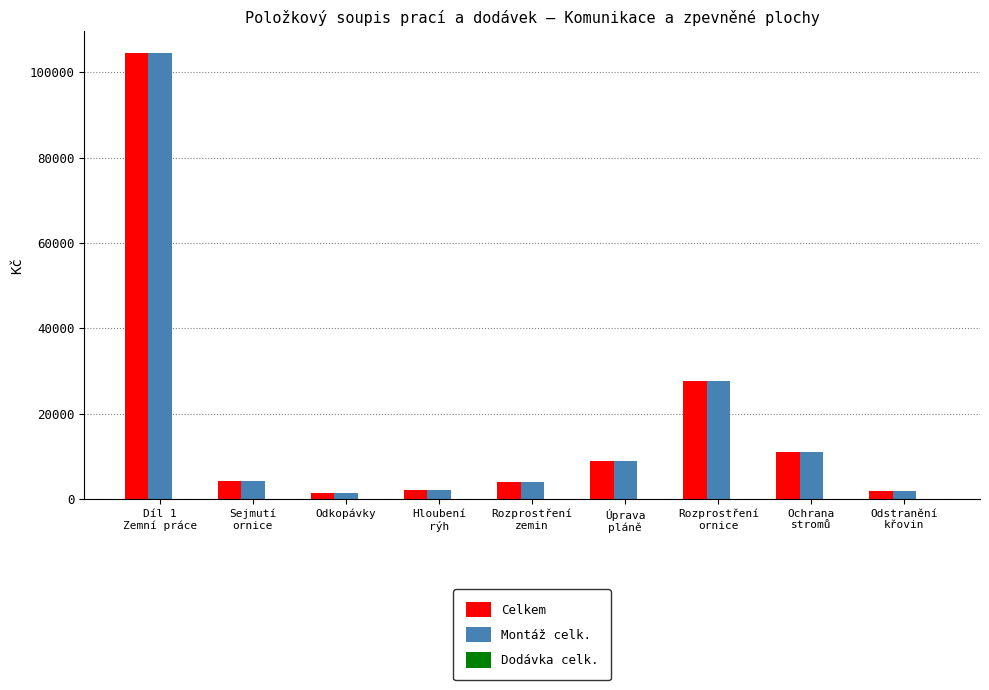

What is the sum of all Montáž celk. values?

165364.2